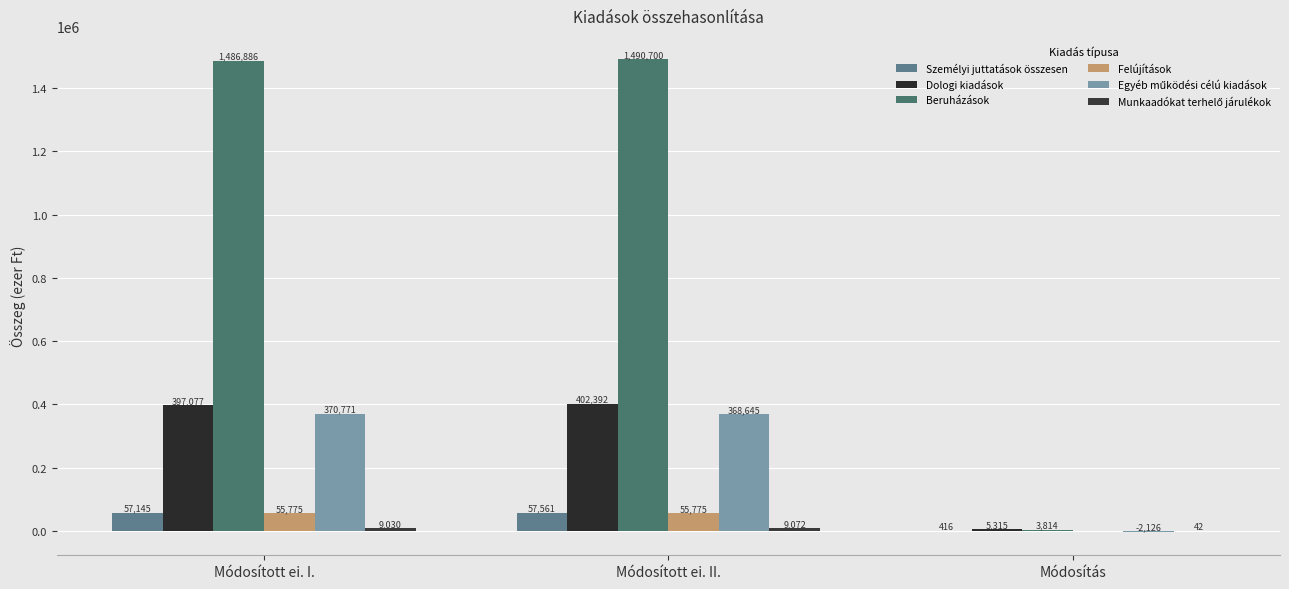

Count the number of data series in this chart.

6